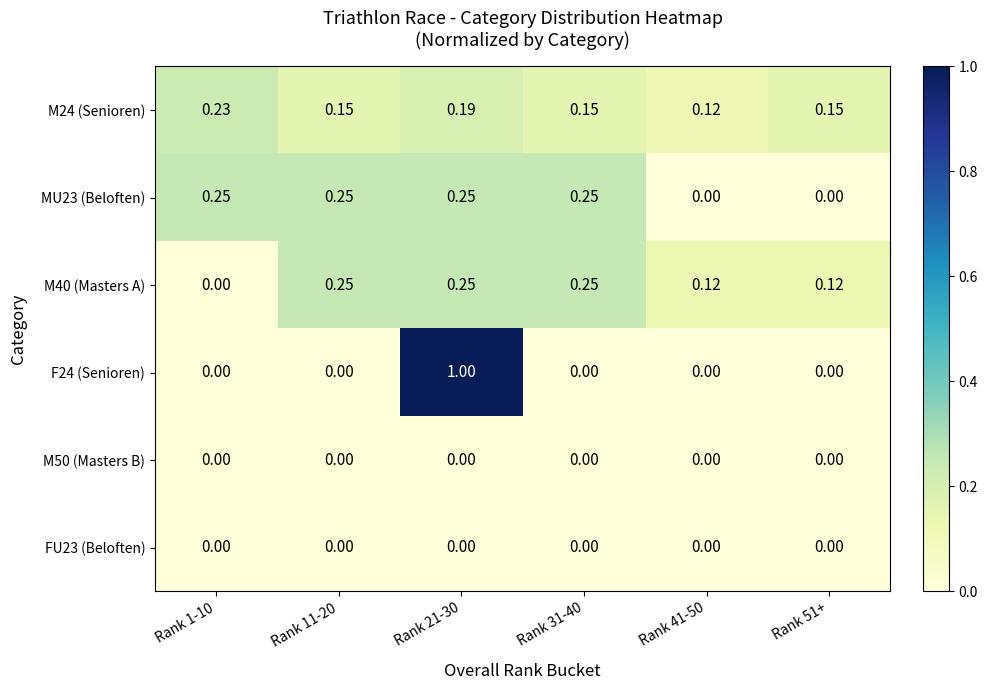

Is the value of F24 (Senioren) at Rank 11-20 greater than the value of M24 (Senioren) at Rank 11-20?

No